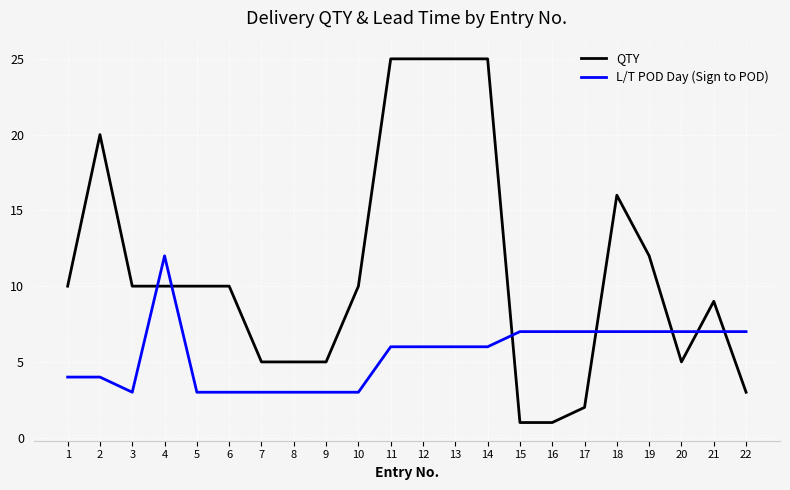

Where do QTY and L/T POD Day (Sign to POD) first cross each other?

3 and 4